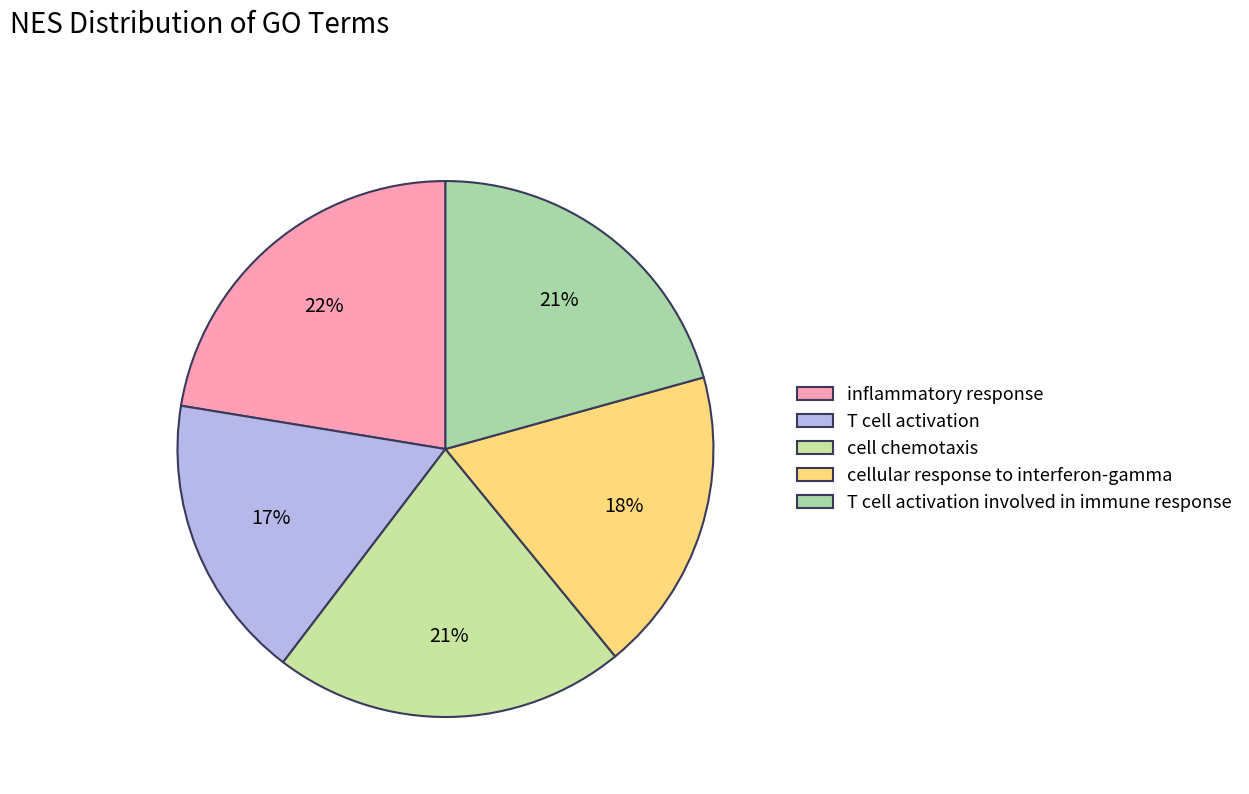

Which category has the smallest portion of the pie?

T cell activation